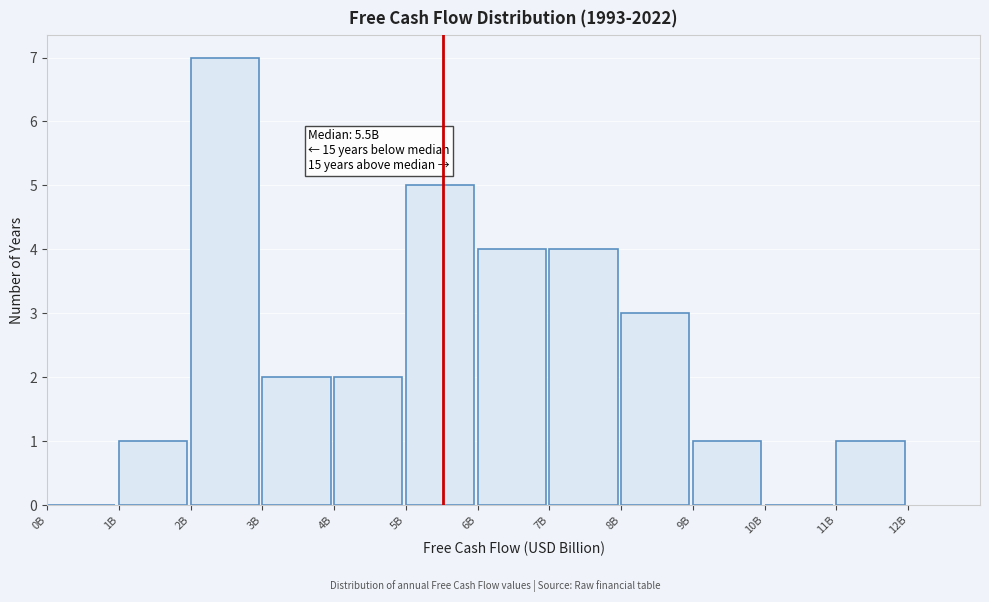

Reading right to left, extract all data points from this chart.

11B=1	10B=0	9B=1	8B=3	7B=4	6B=4	5B=5	4B=2	3B=2	2B=7	1B=1	0B=0